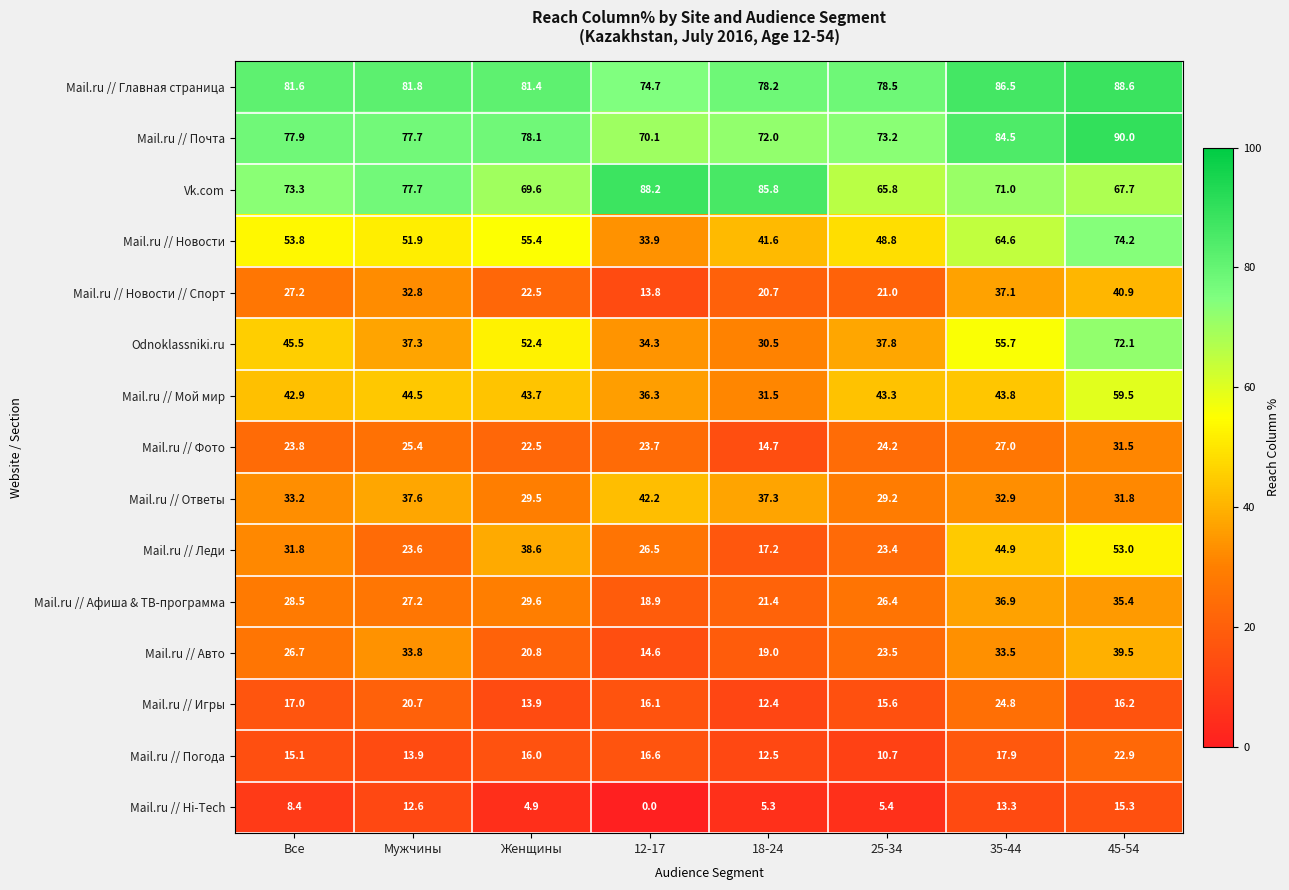

What is the spread (max minus min) of values at Все?

73.2